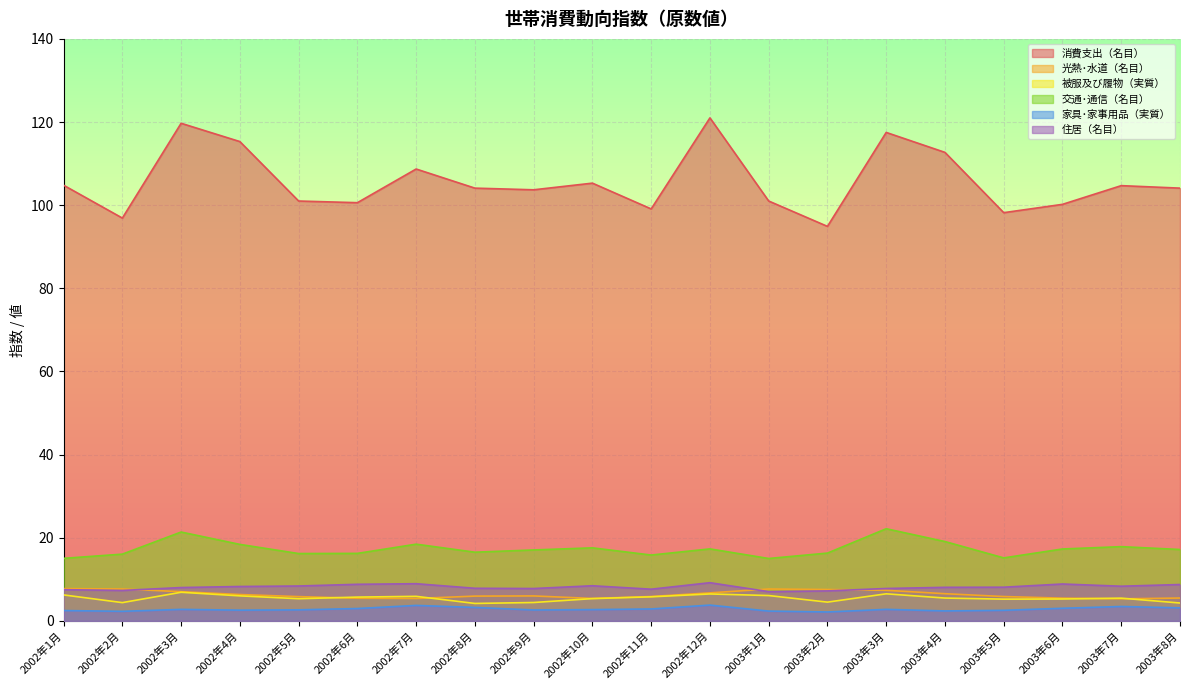

True or false: 被服及び履物（実質） and 住居（名目） cross at least once.

False